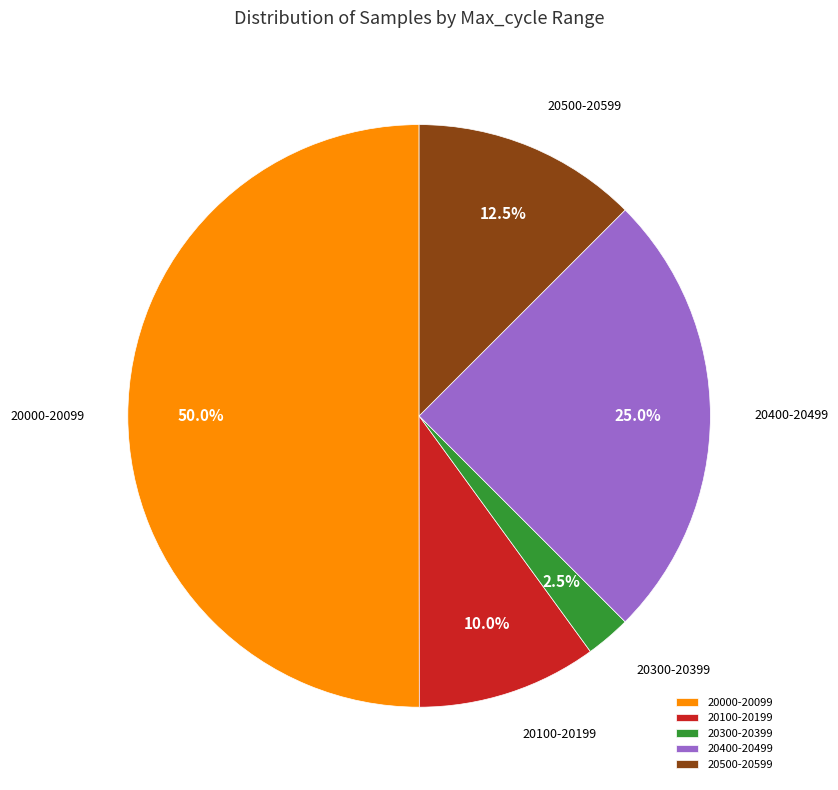

Count the number of slices in the pie.

5